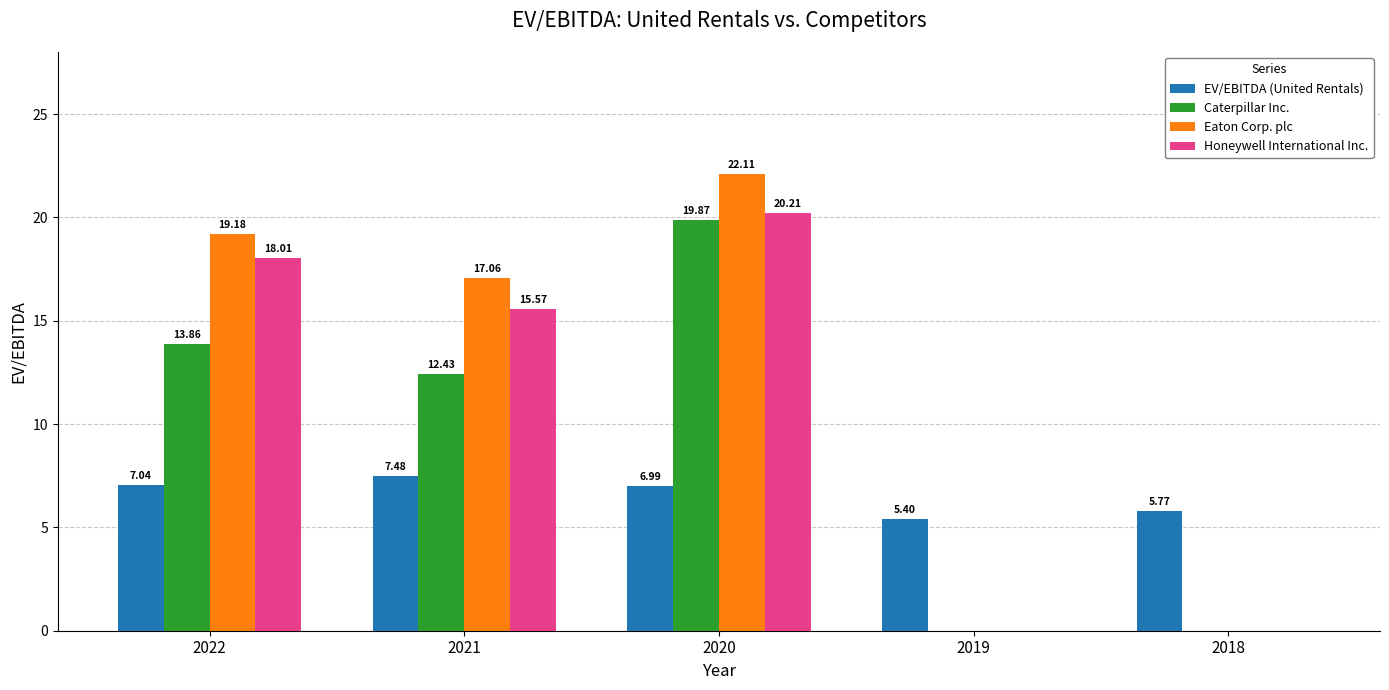

What is the average value of the Caterpillar Inc. series?

9.2